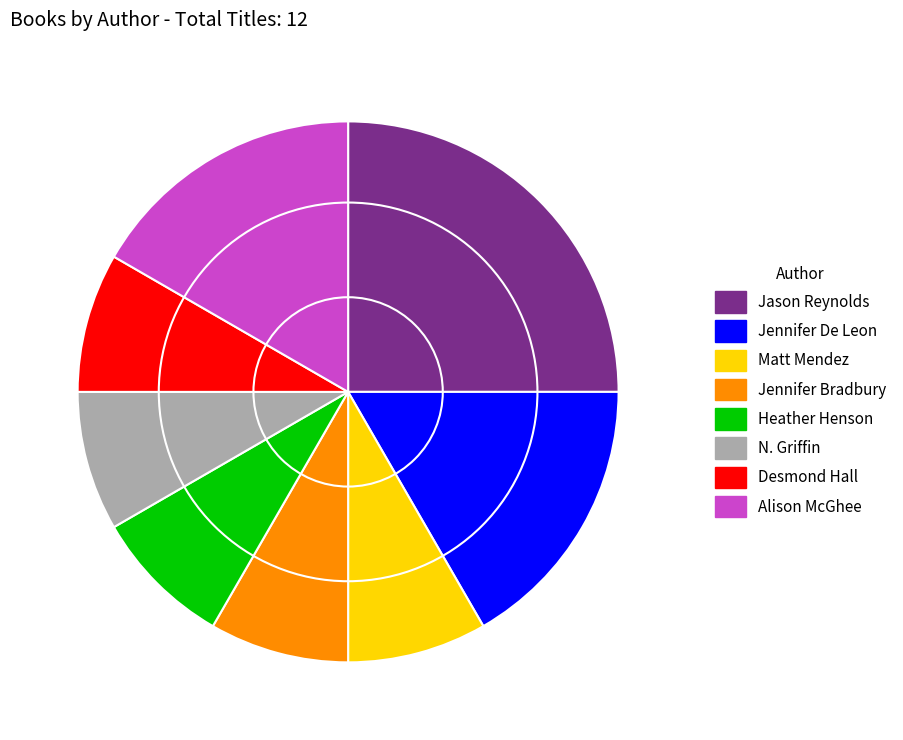

Between Jennifer De Leon and Heather Henson, which is larger?

Jennifer De Leon